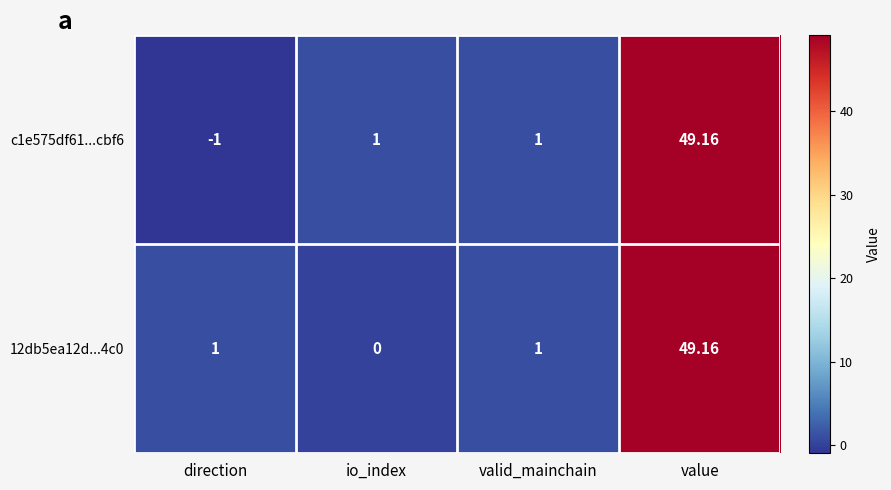

Which category has the highest value across all series?

value